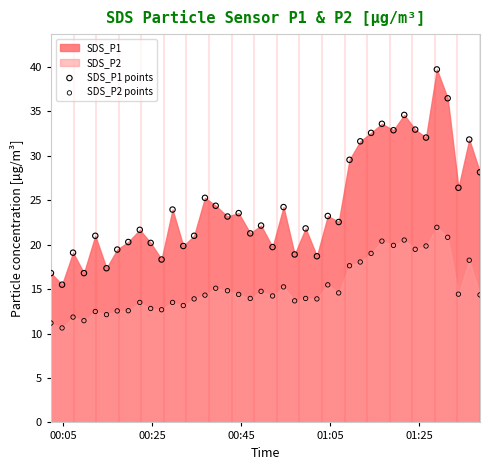

Across all data points, what is the range of Y values (max minus min)?

29.1